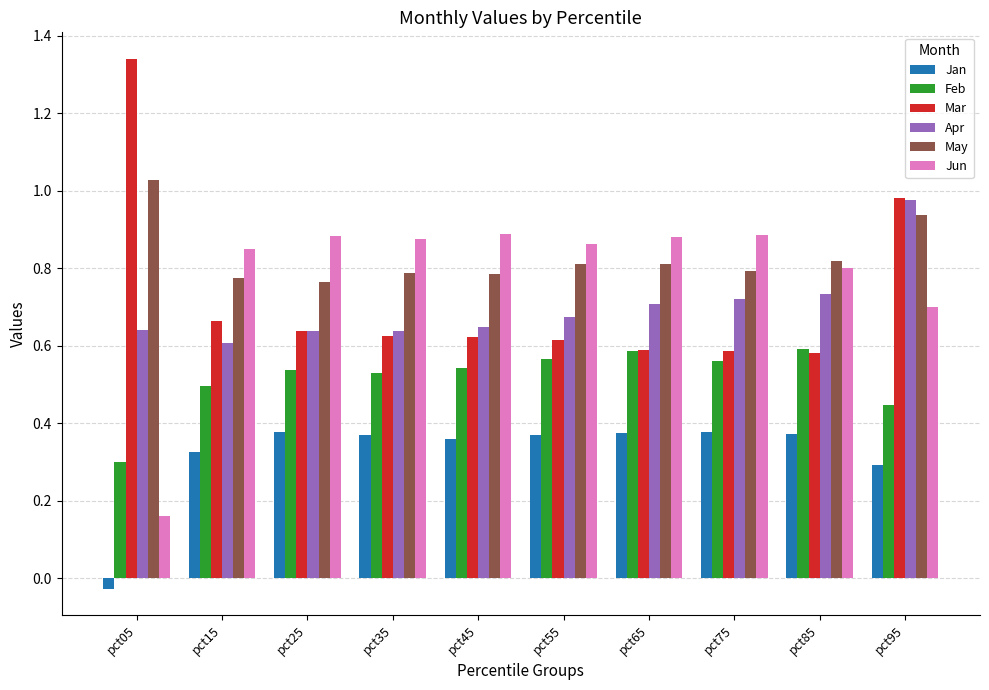

How many bars are there in each group?

6